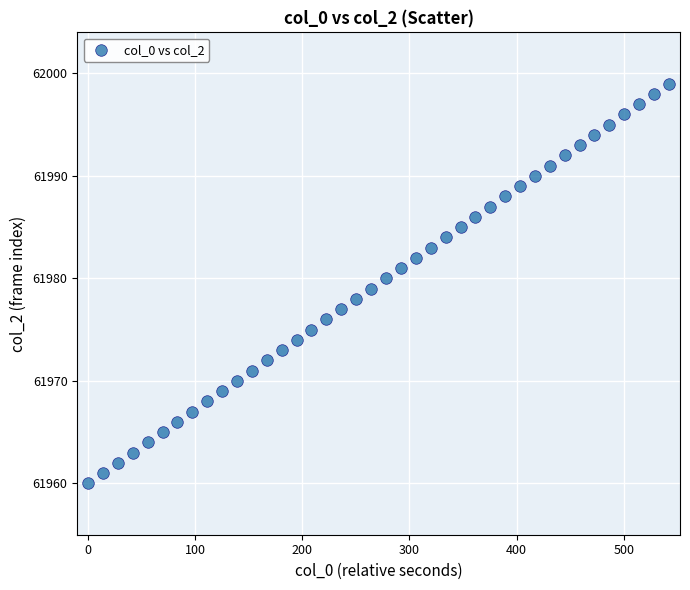

What is the range of Y values (max minus min)?

39